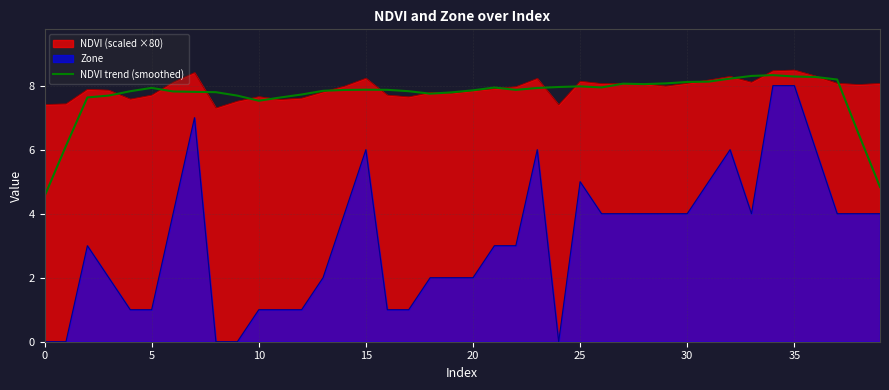

Is it true that the value at 34 is 8.3?

True